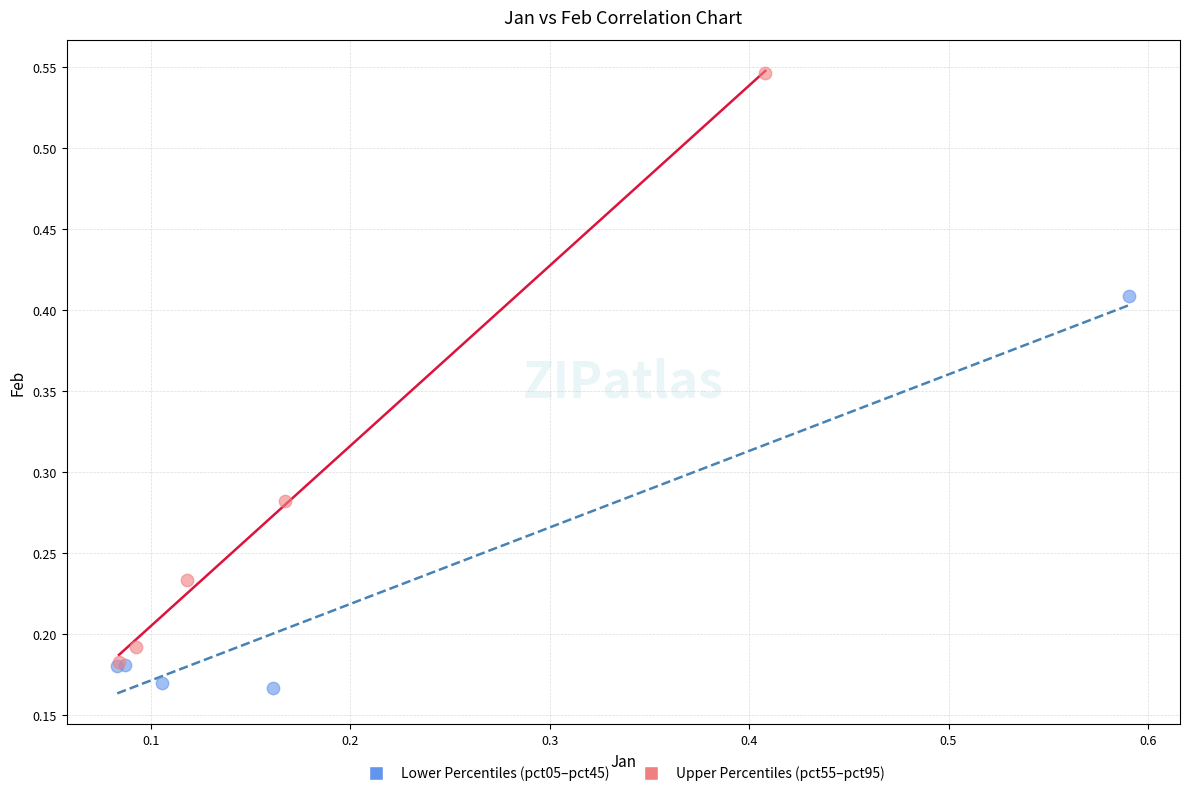

Which series has the largest Y range (max minus min)?

Upper Percentiles (pct55–pct95)